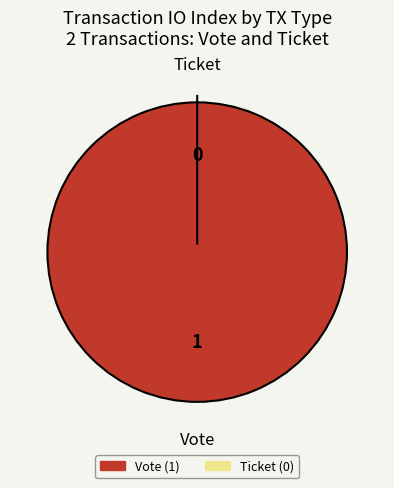

Does Vote account for over 50% of the chart?

Yes